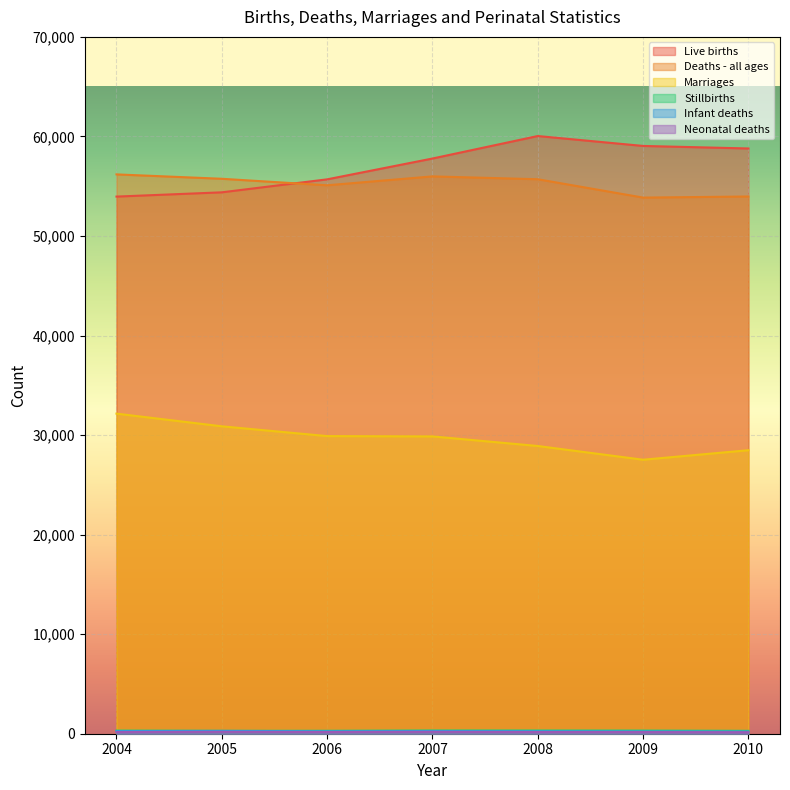

List the series in order of their peak value, highest first.

Live births, Deaths - all ages, Marriages, Stillbirths, Infant deaths, Neonatal deaths